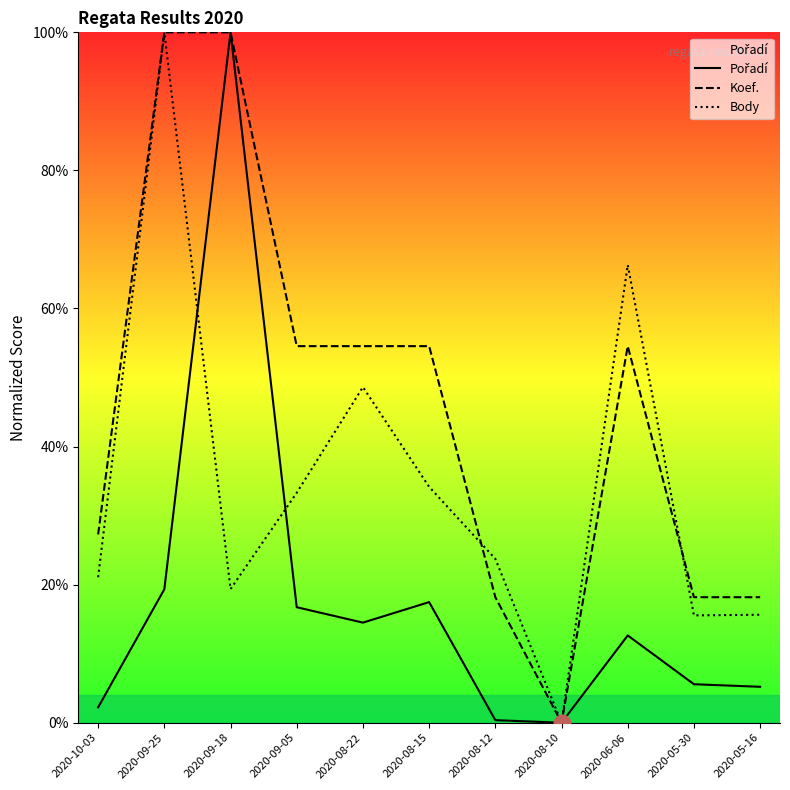

The value of Koef. at 2020-08-15 is 54.5. True or false?

True